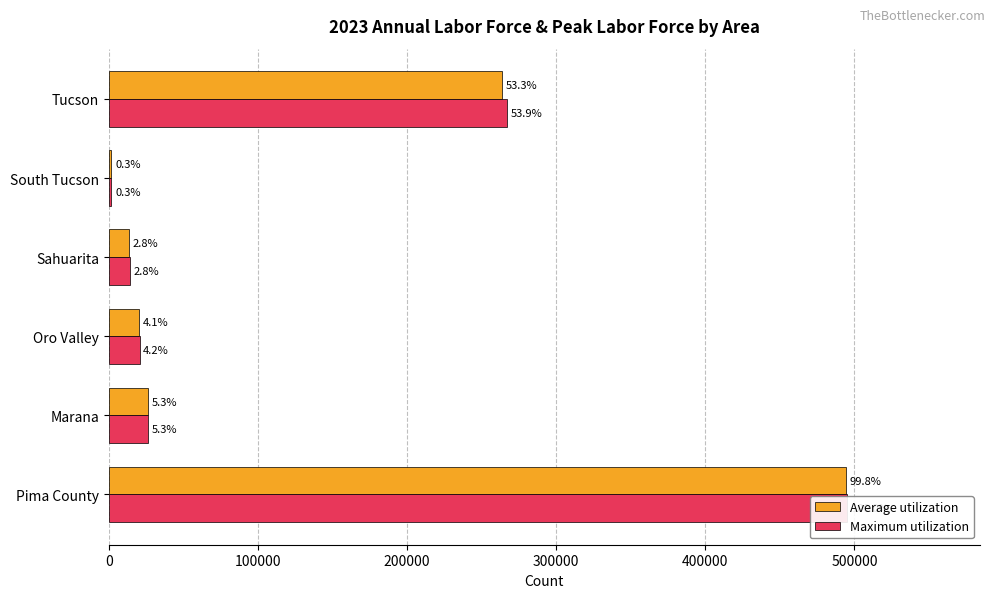

Reading right to left, what are all the values shown in this chart?

Average utilization: 263898	1691	13723	20332	26069	494336
Maximum utilization: 266968	1719	13874	20576	26414	495126